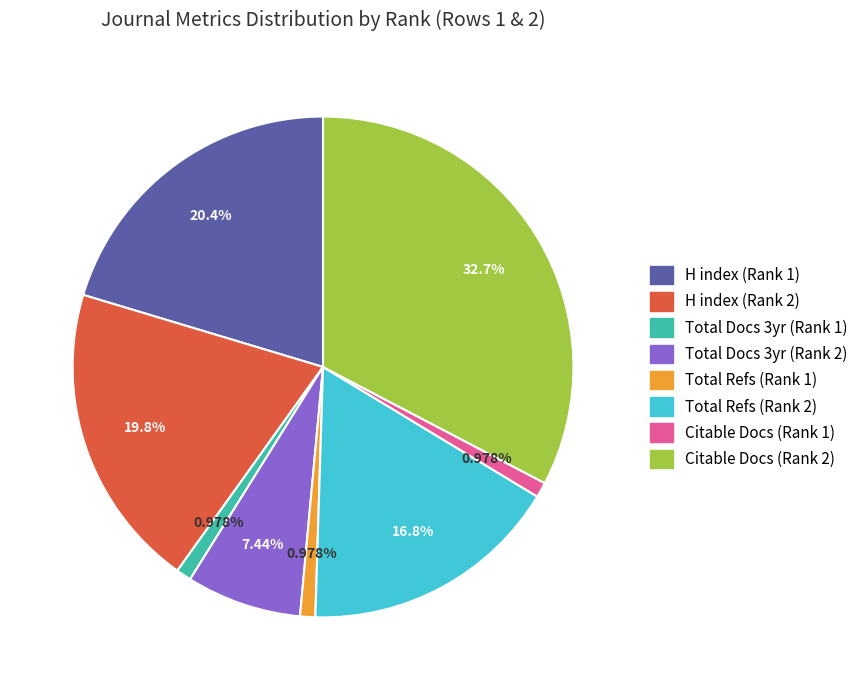

Is there any slice that represents more than half of the pie?

No